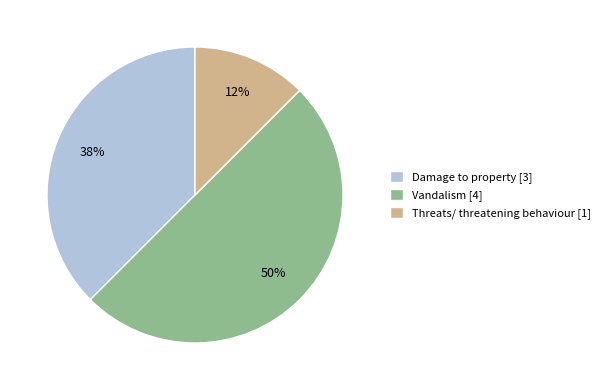

Is the sum of Threats/ threatening behaviour and Vandalism greater than half?

Yes